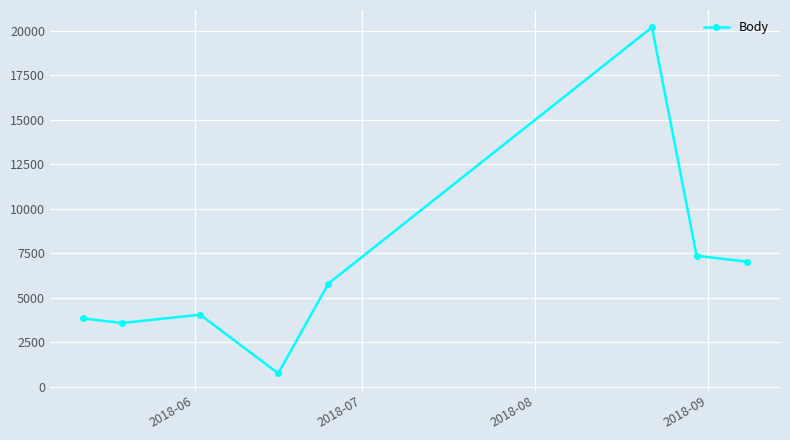

What is the average value?

6573